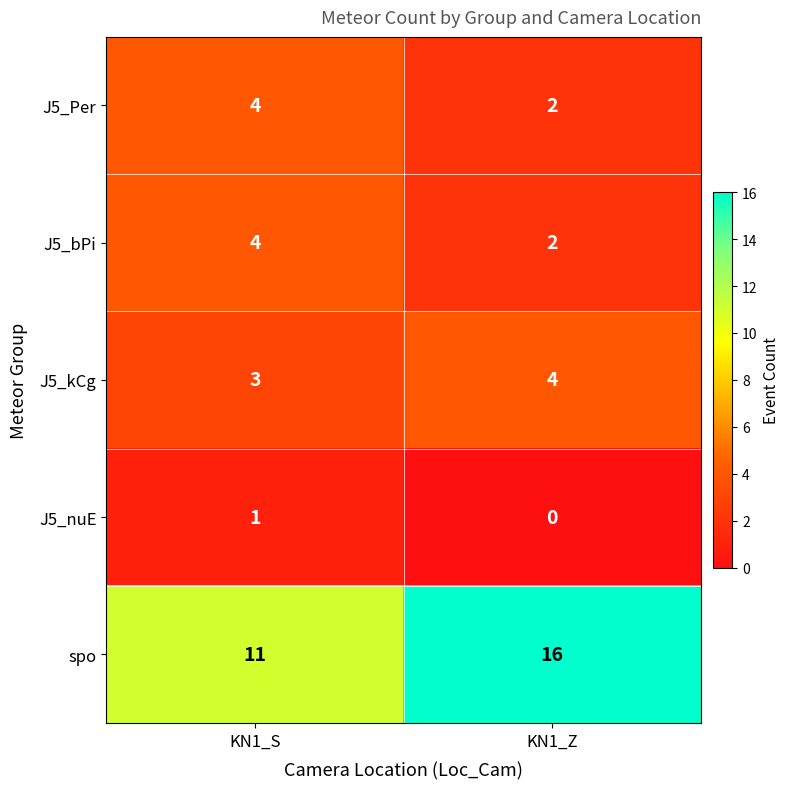

The J5_Per series shows 1 at KN1_Z. True or false?

False